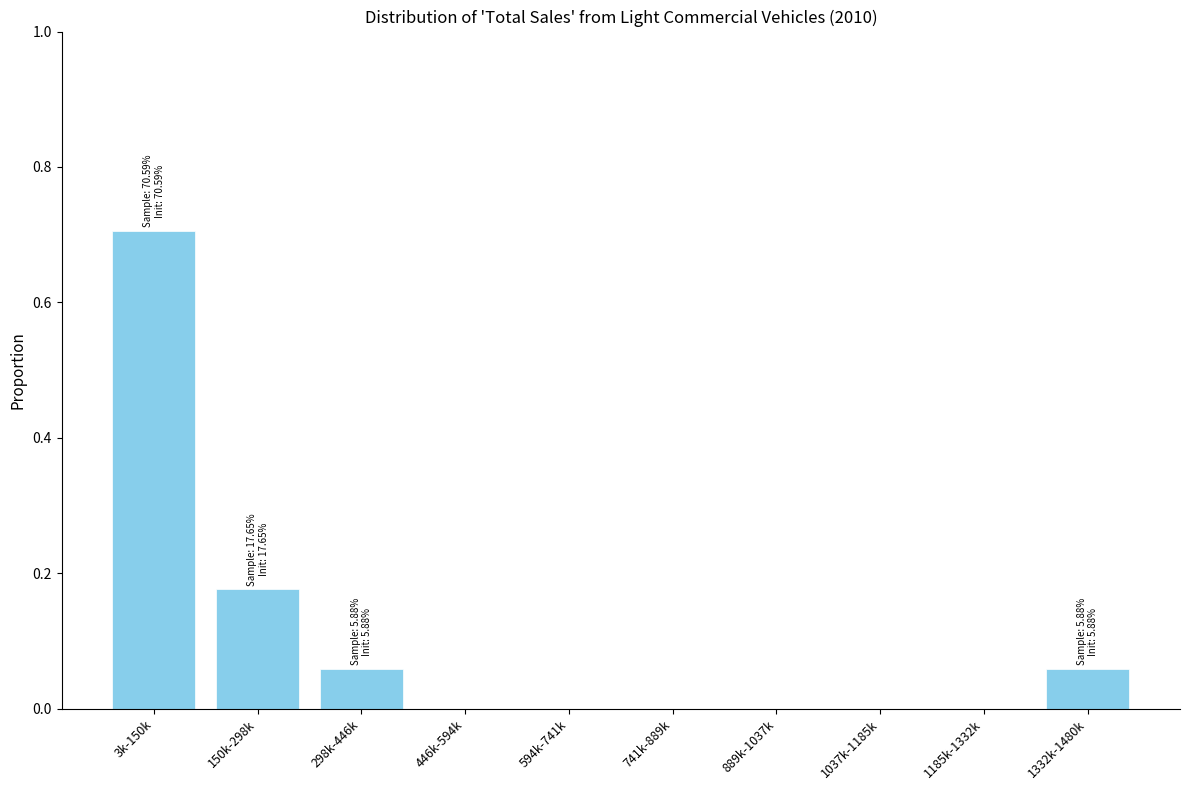

What is the sum of all values?

1.0